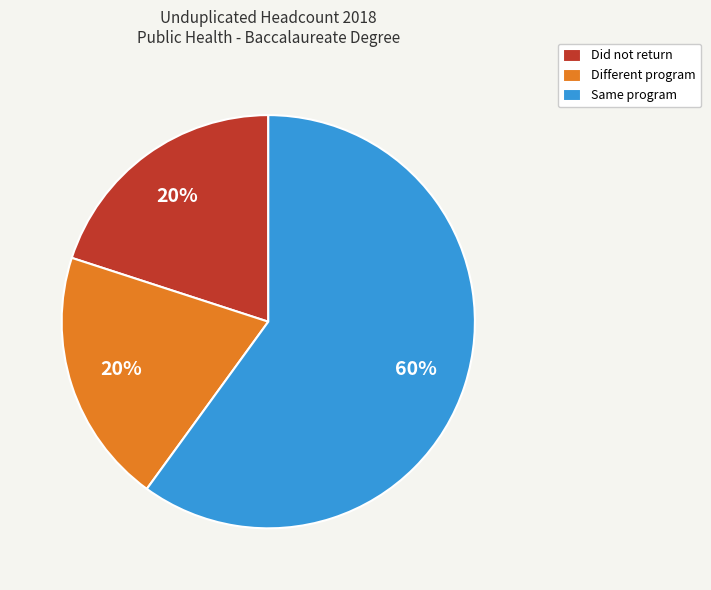

What percentage is the Did not return slice, to the nearest percent?

20%